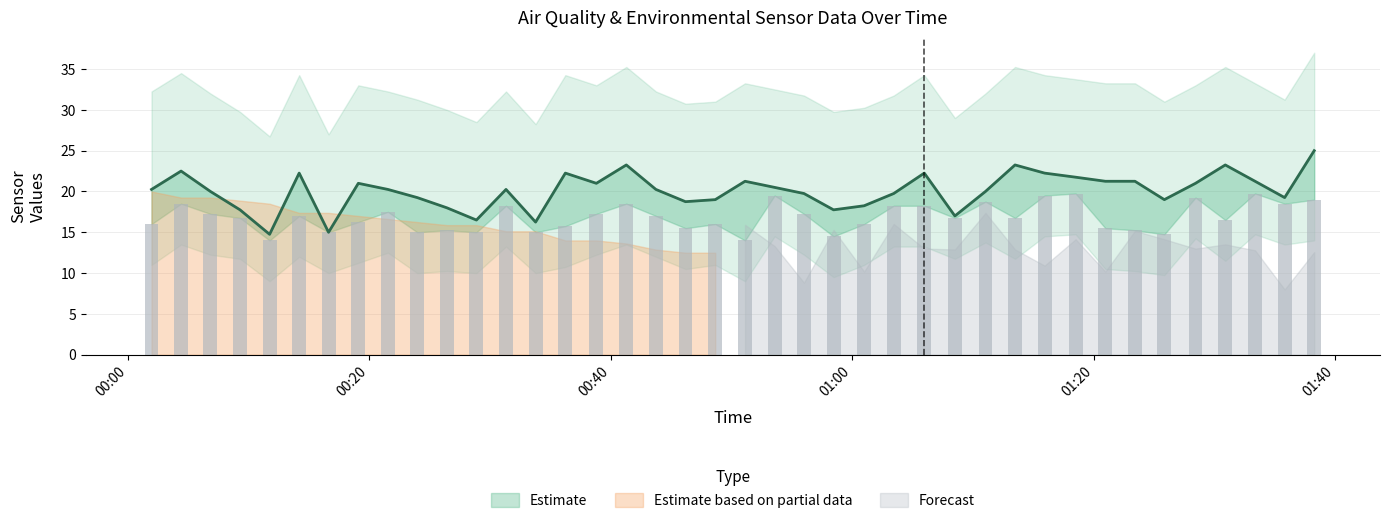

How many categories are shown in the chart?

40